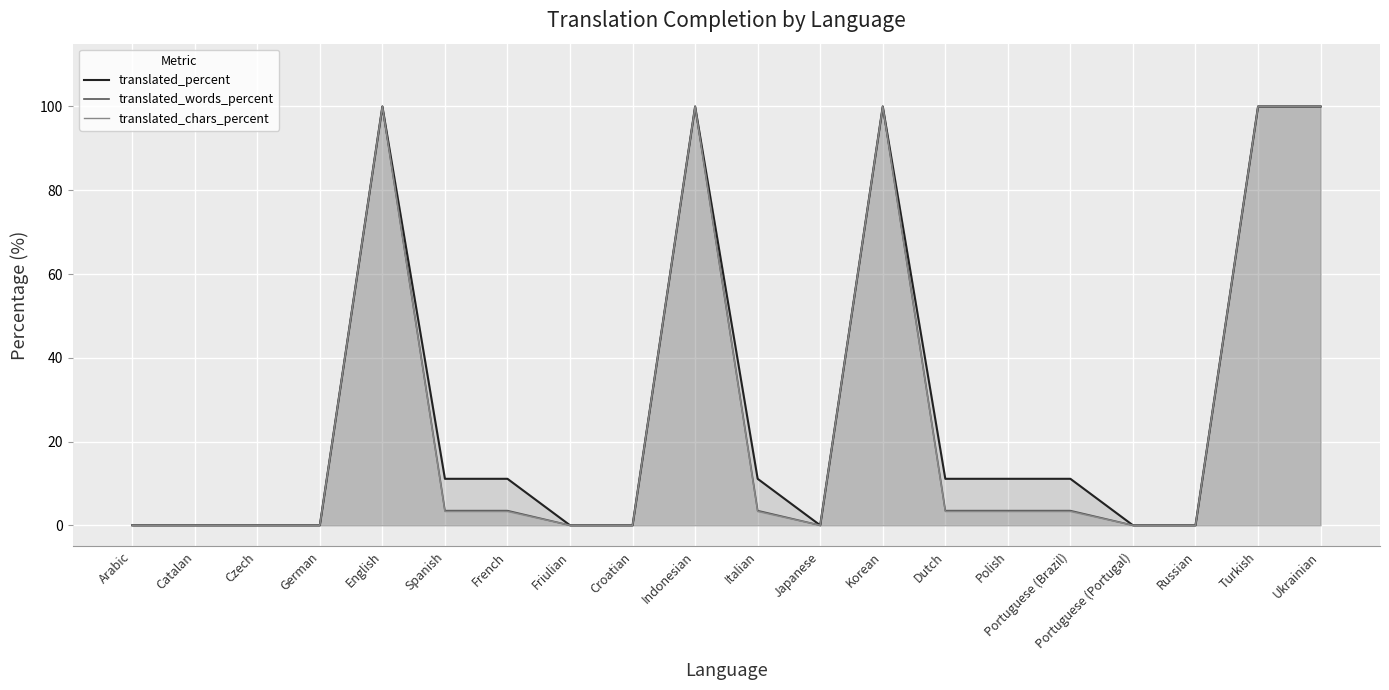

How many lines are shown in the chart?

3